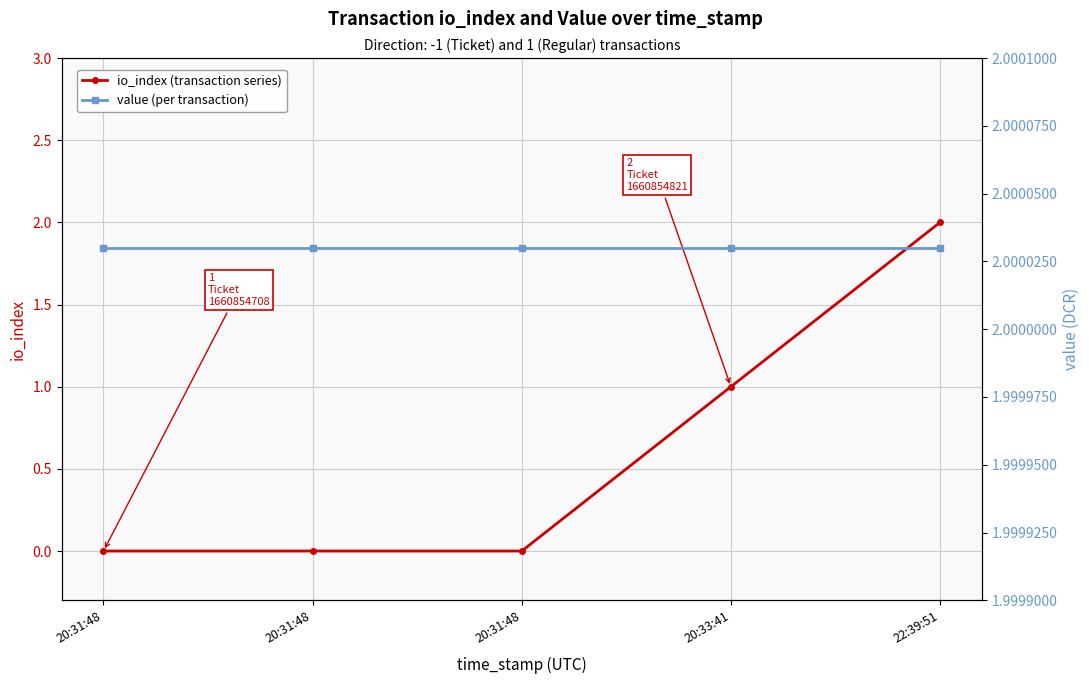

Reading right to left, transcribe all the data shown in this chart.

io_index (transaction series): 2.0	1.0	0.0	0.0	0.0
value (per transaction): 2.0	2.0	2.0	2.0	2.0